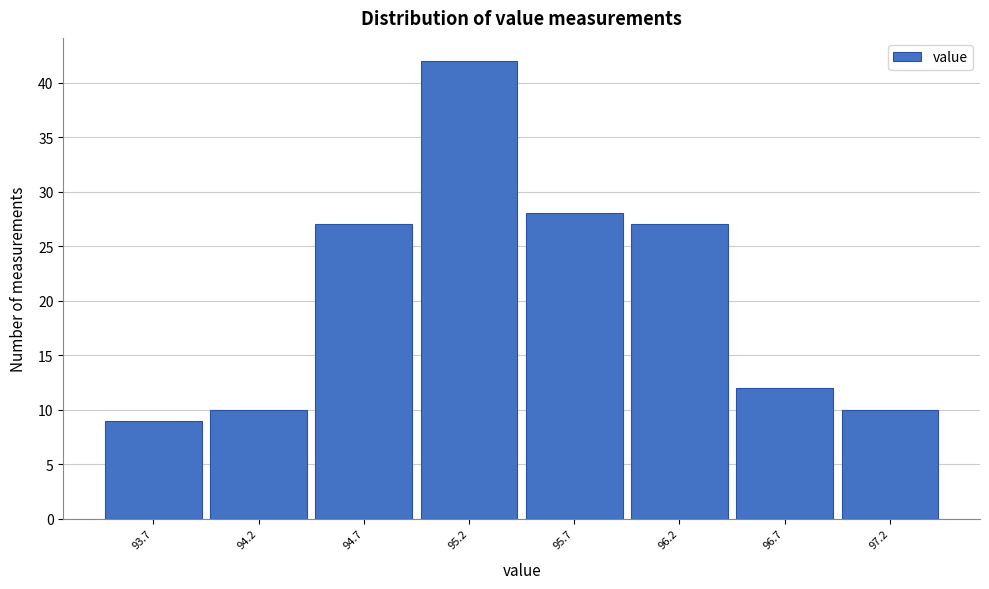

Over which range of the x-axis is the bar tallest?

94.95 to 95.45